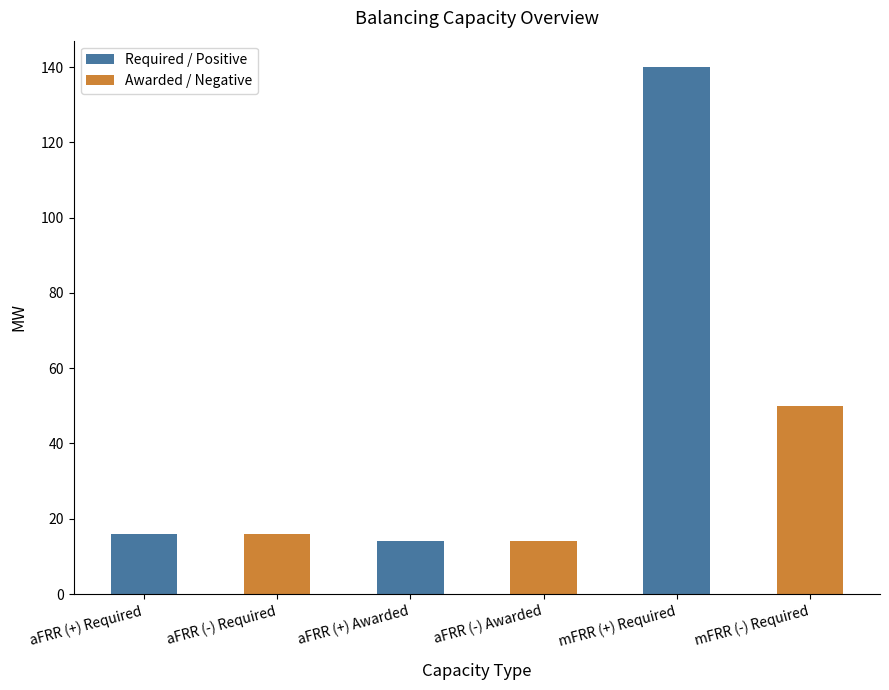

Is it true that Awarded / Negative equals 23 at aFRR (-) Awarded?

False